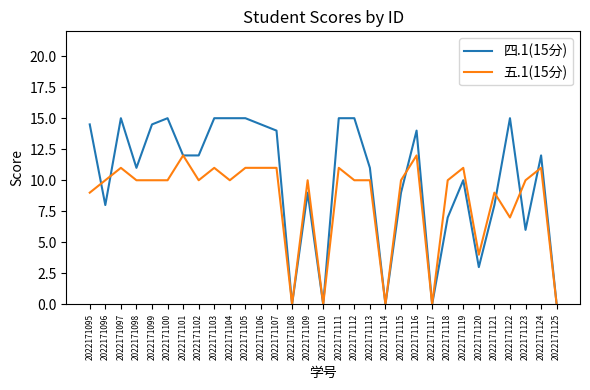

True or false: 五.1(15分) and 四.1(15分) intersect in this chart.

True